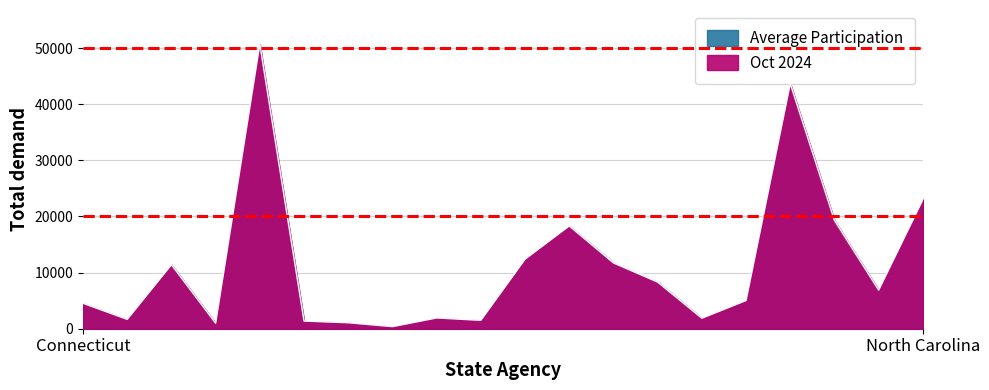

After their last crossing, which series has the higher values: Average Participation or Oct 2024?

Average Participation